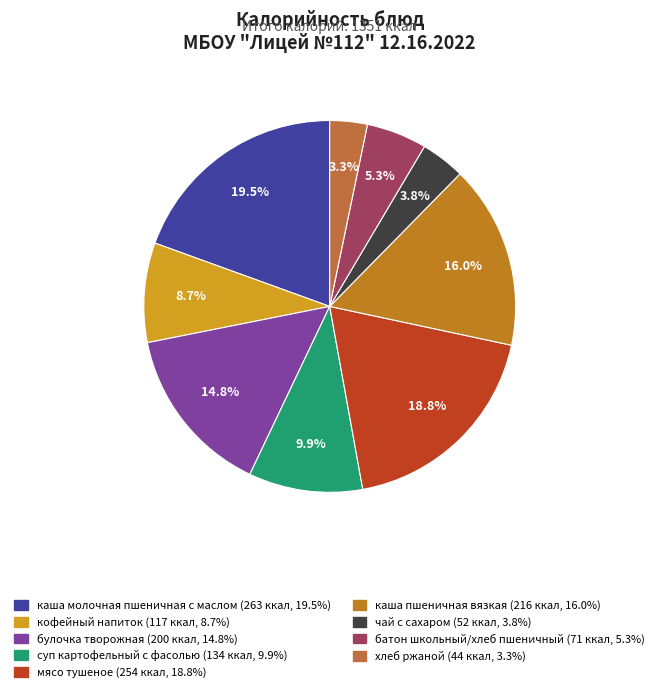

Count the number of slices in the pie.

9